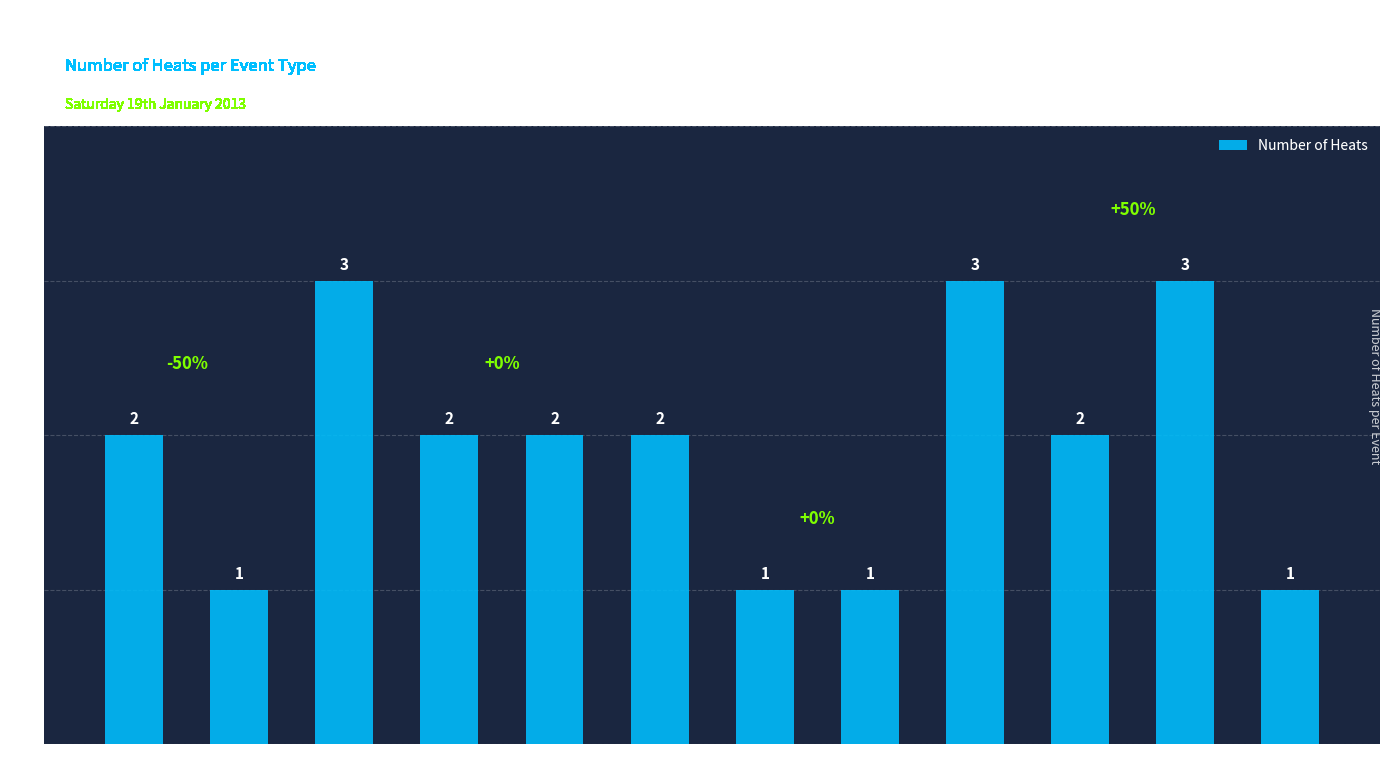

What is the sum of all values?

23